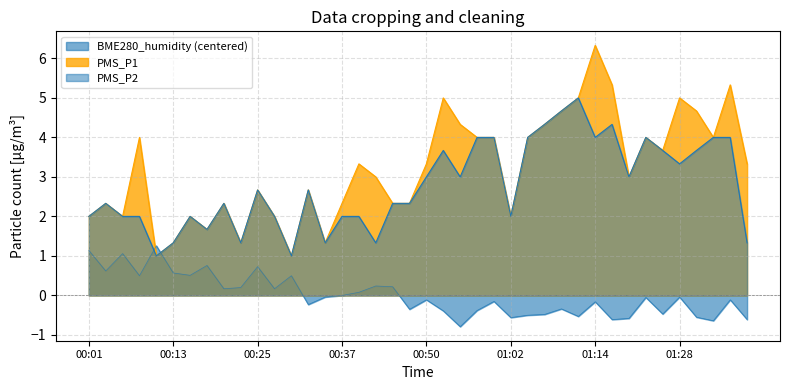

What is the label of the 32nd point from the right?

00:20